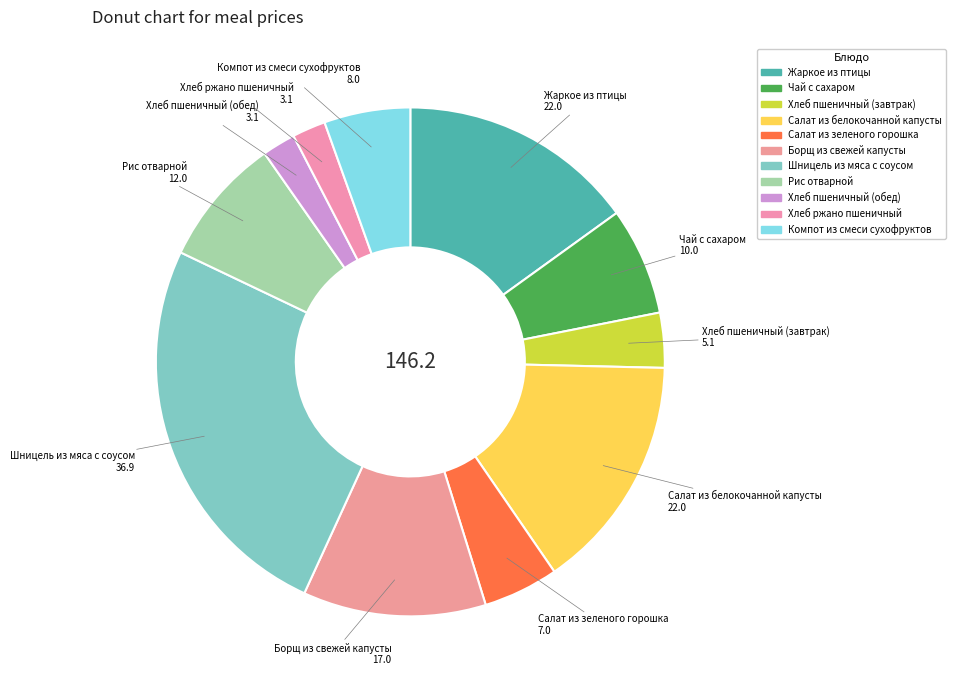

What is the largest slice in the pie chart?

Шницель из мяса с соусом